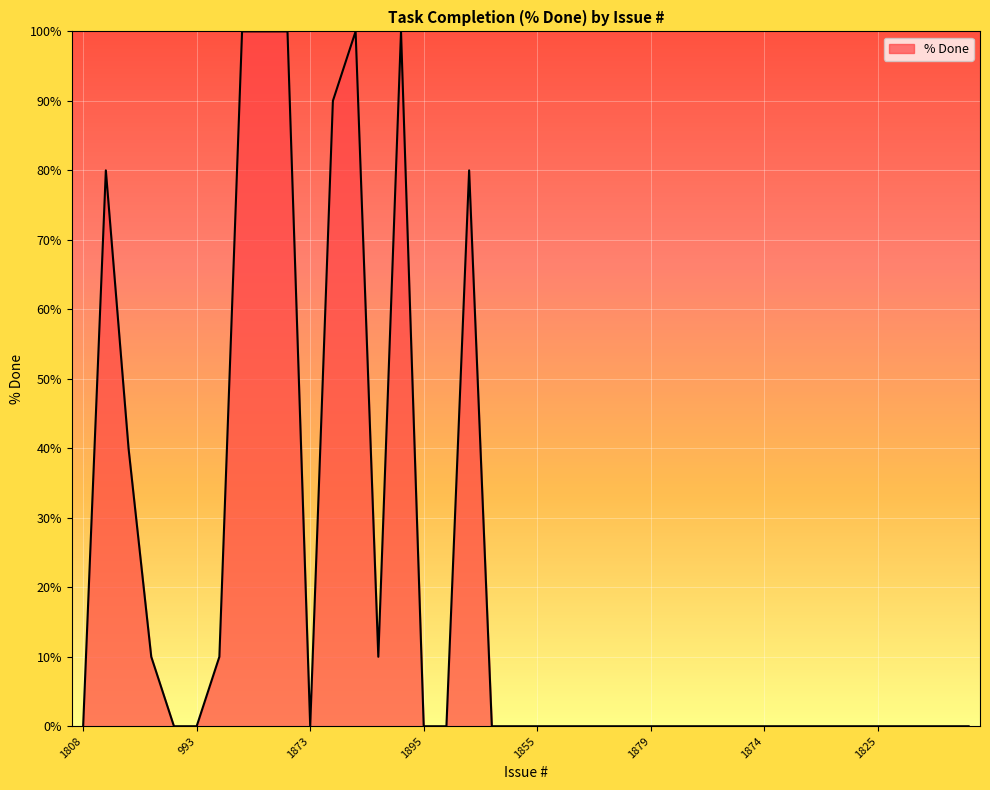

What is the maximum value shown in the chart?

100